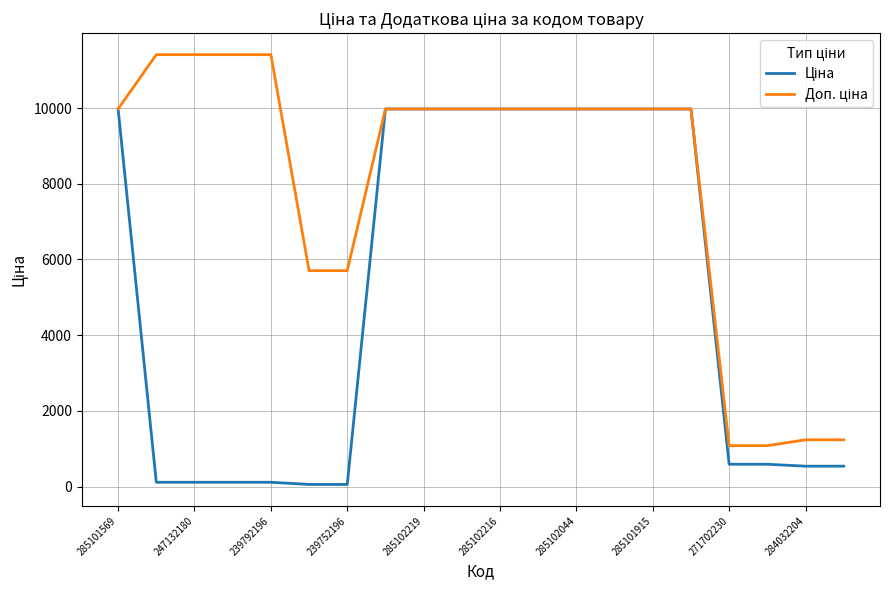

At how many categories does at least one series exceed 5372?

16